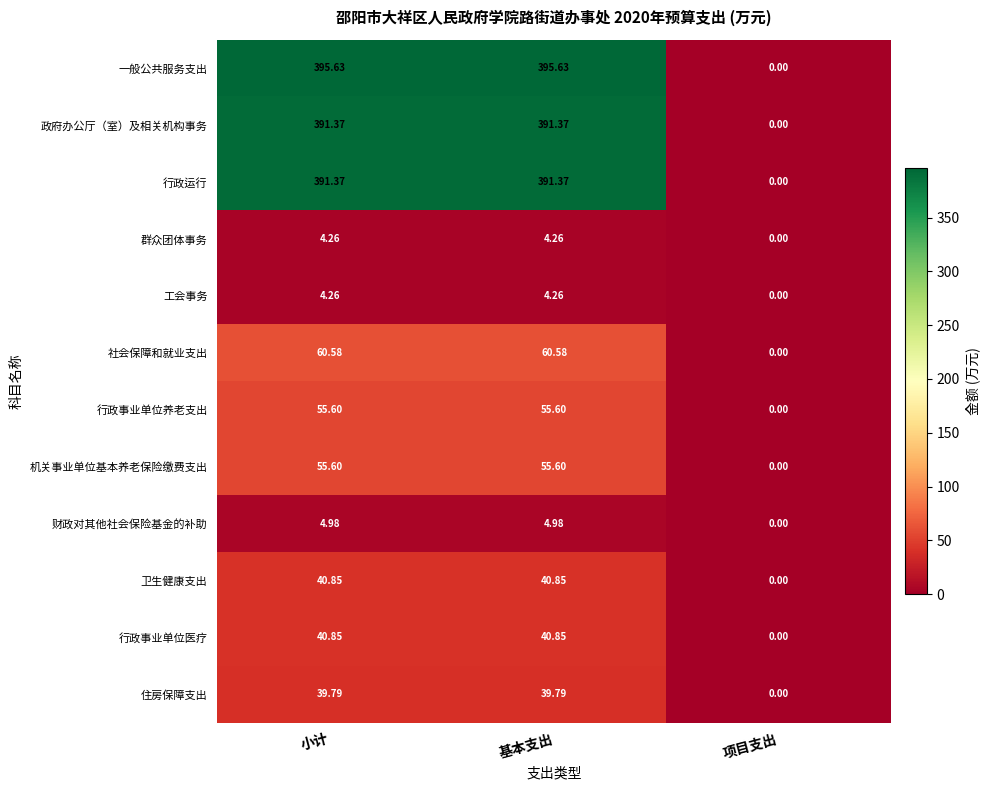

Which series has the largest total across all categories?

一般公共服务支出